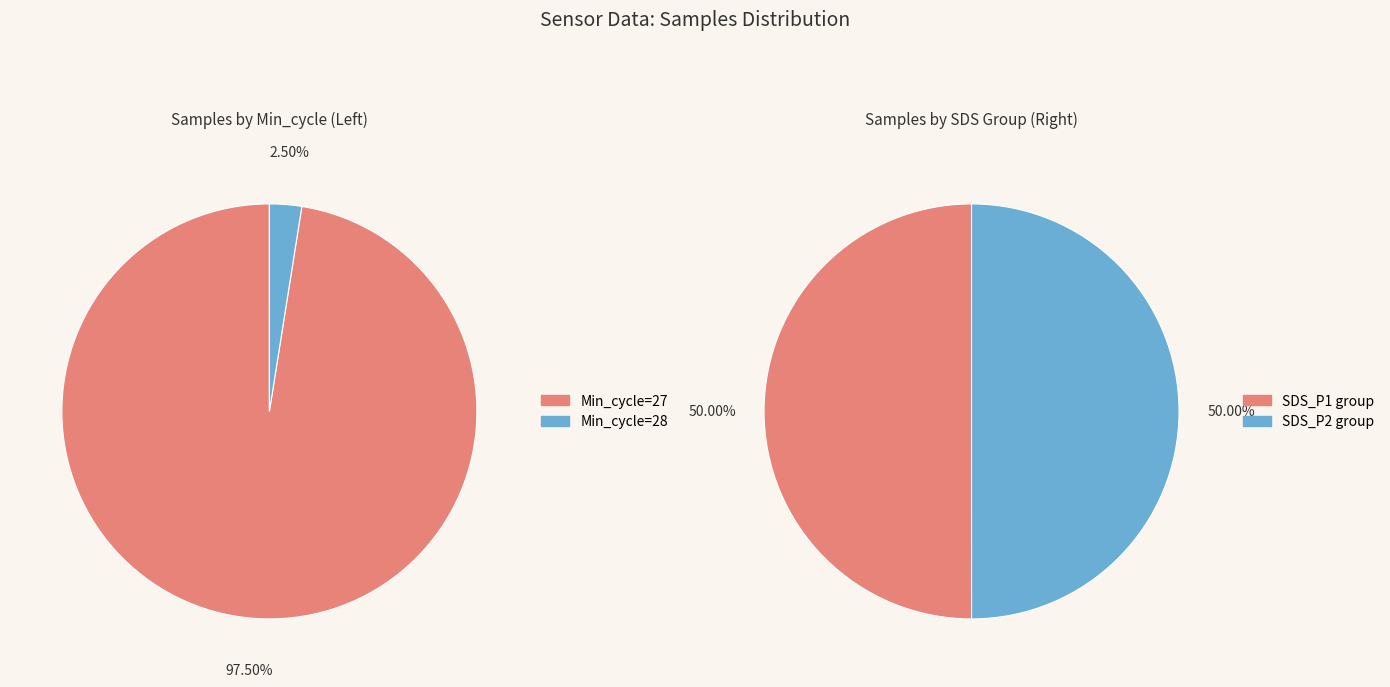

Is it true that Min_cycle=29 is 7% of the pie?

False